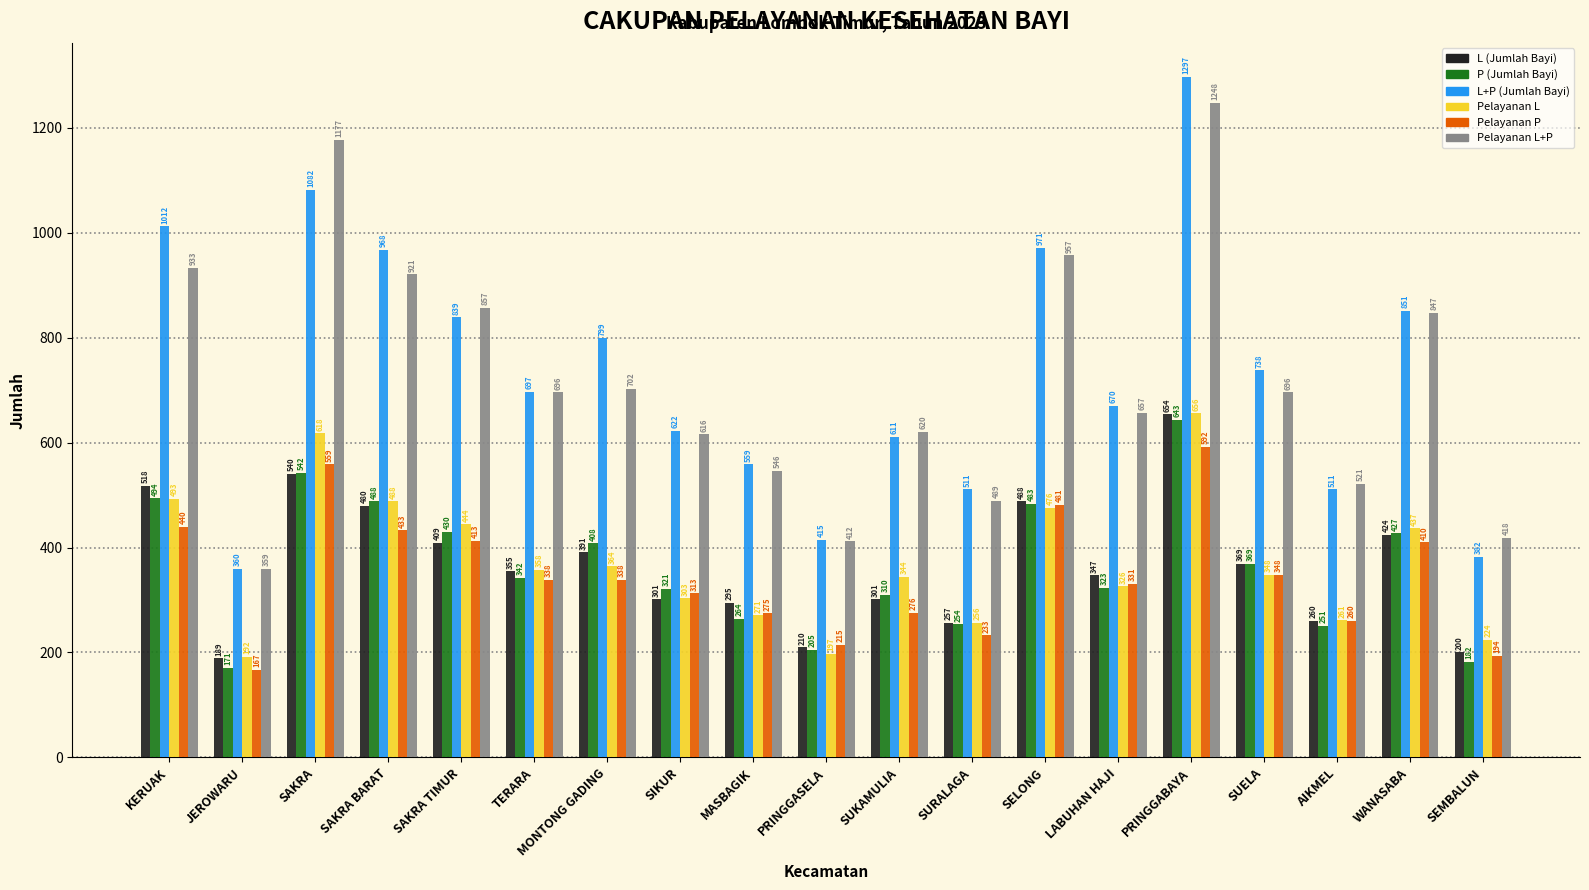

At which label does L+P (Jumlah Bayi) reach its minimum?

JEROWARU